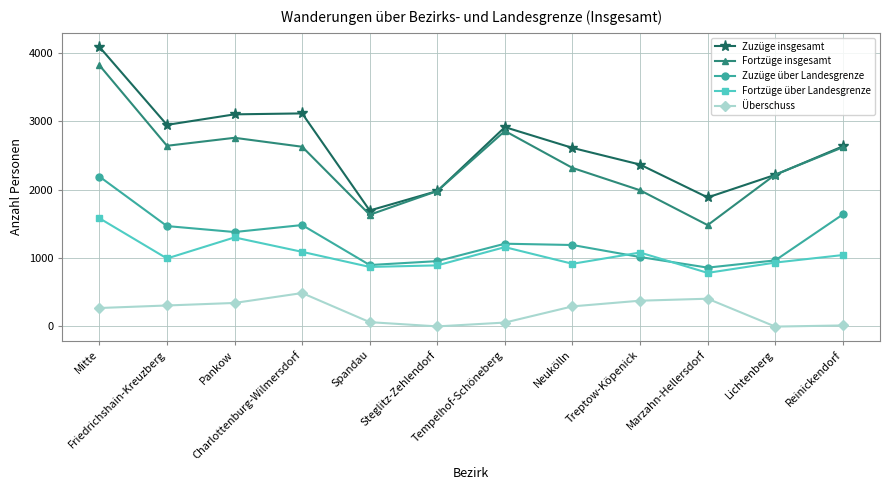

What is the difference between the highest and lowest values at Friedrichshain-Kreuzberg?

2643